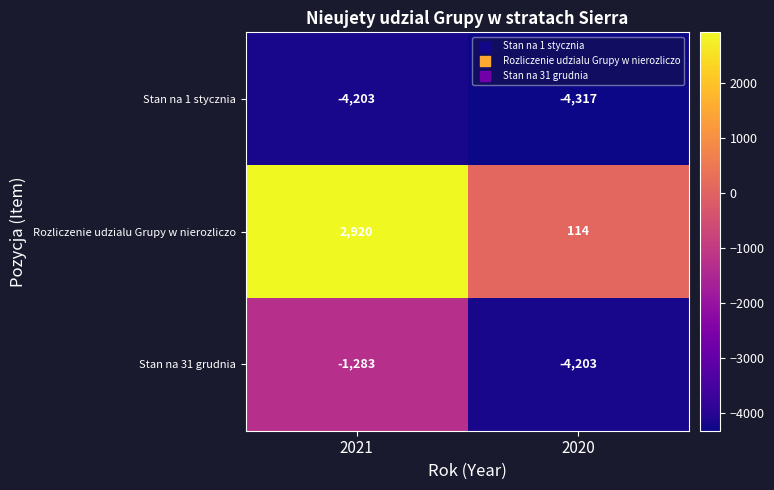

Reading right to left, transcribe all the data shown in this chart.

Stan na 1 stycznia: -4317	-4203
Rozliczenie udzialu Grupy w nierozliczo: 114	2920
Stan na 31 grudnia: -4203	-1283